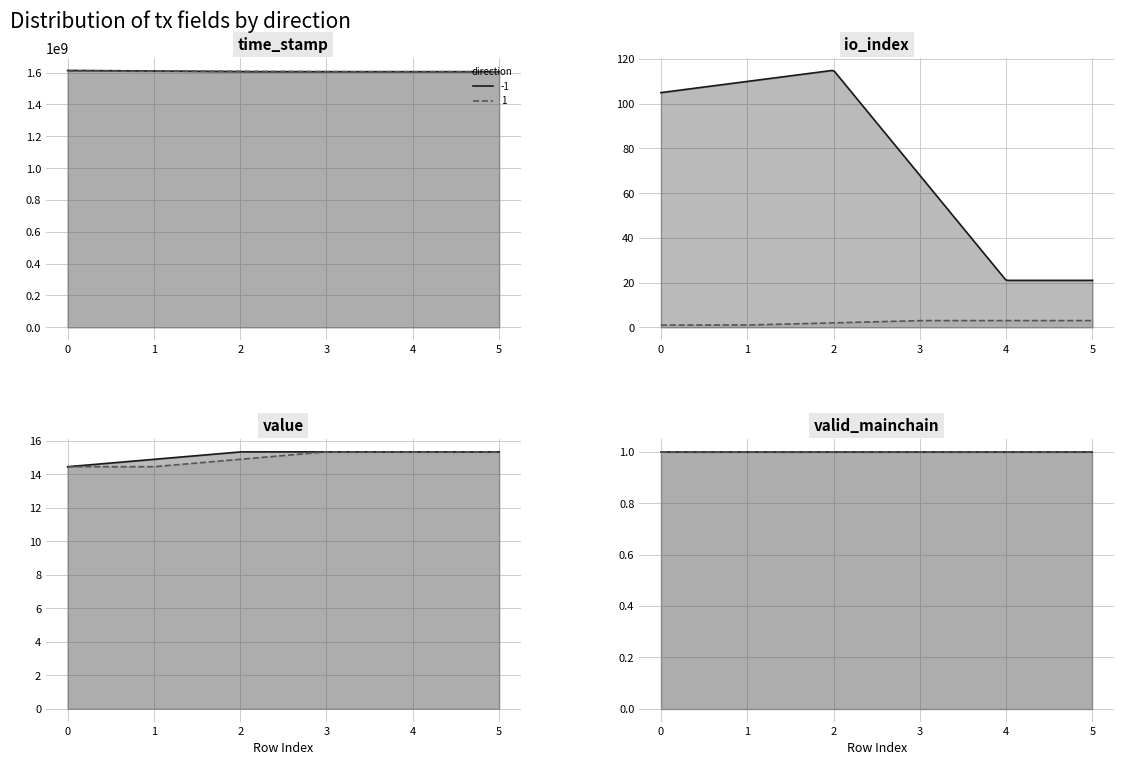

True or false: time_stamp and valid_mainchain cross at least once.

False